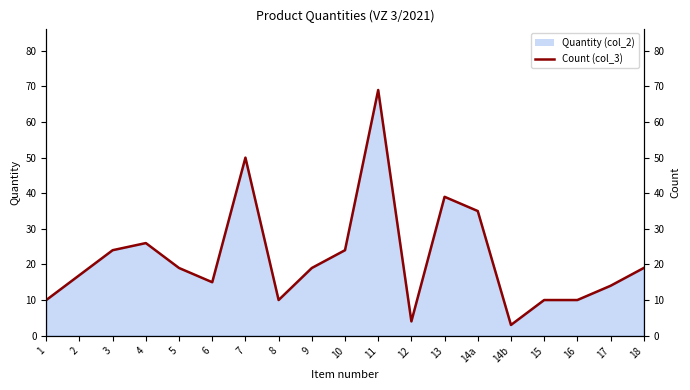

At which label does the data first exceed 19?

3